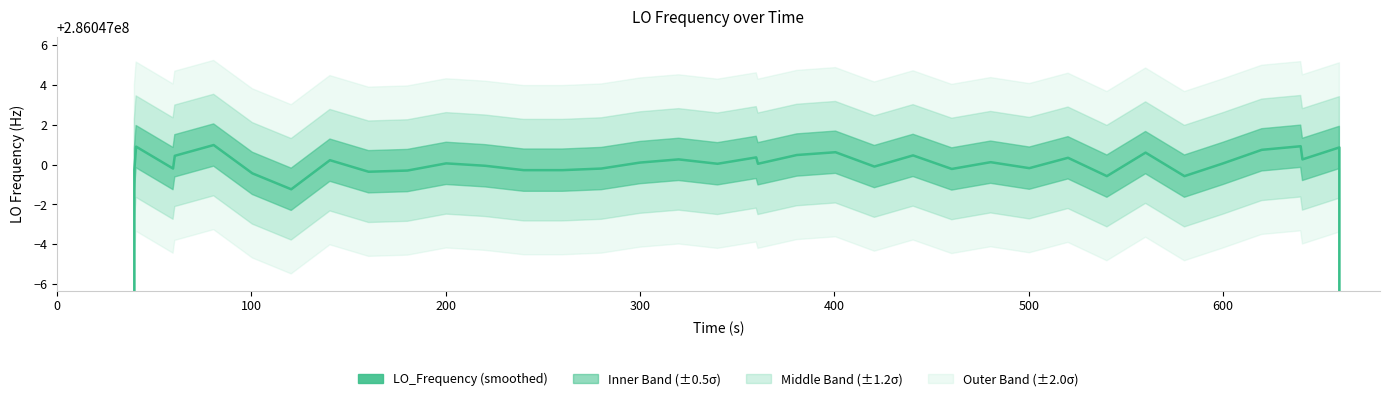

What is the difference between the second highest and minimum values?

114418801.6